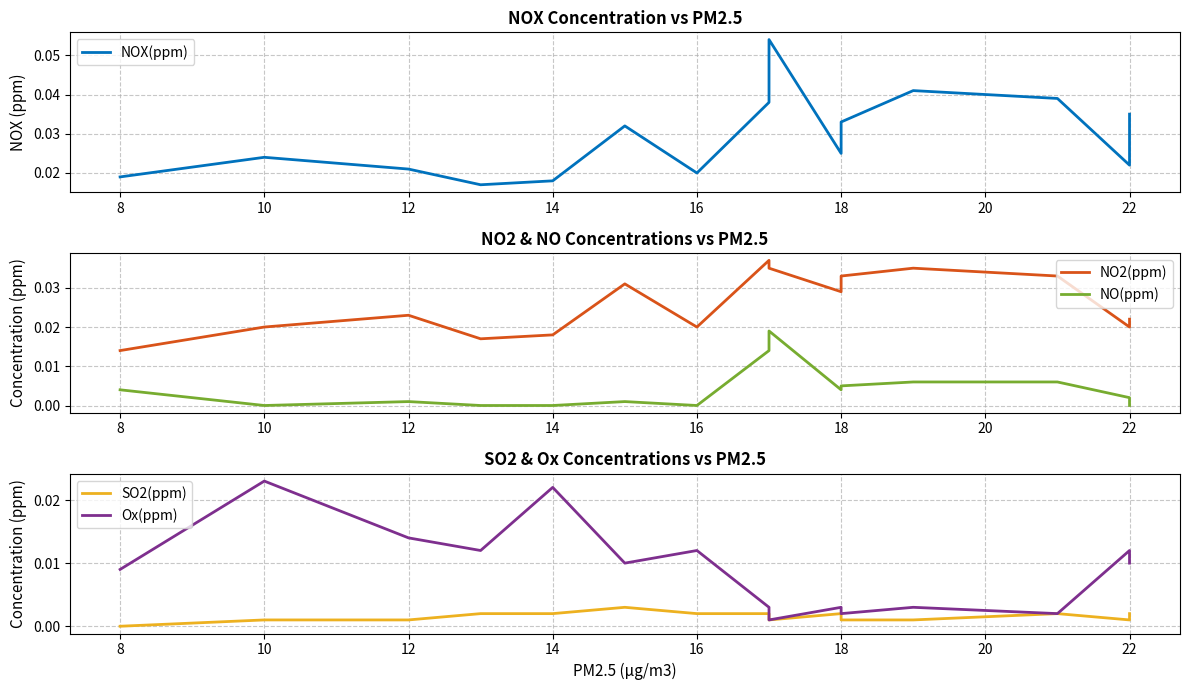

How many values in the NO(ppm) series exceed 0?

10